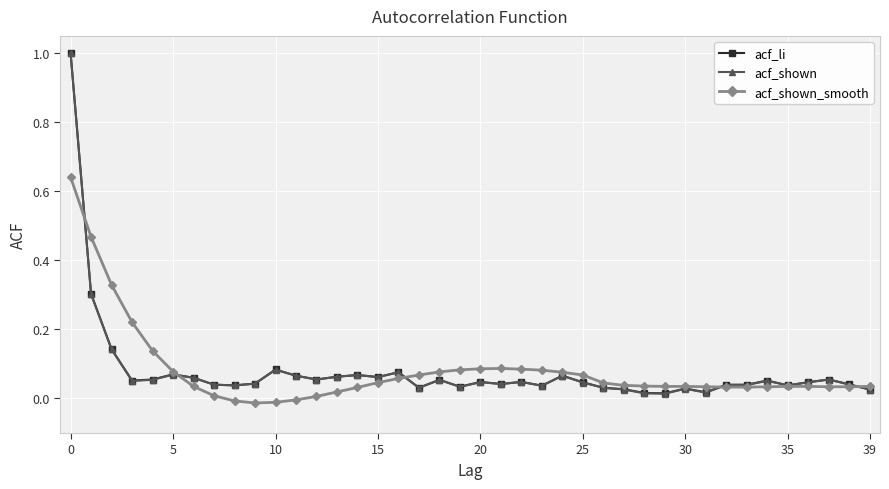

True or false: acf_shown has more than 1 interior local peaks.

True